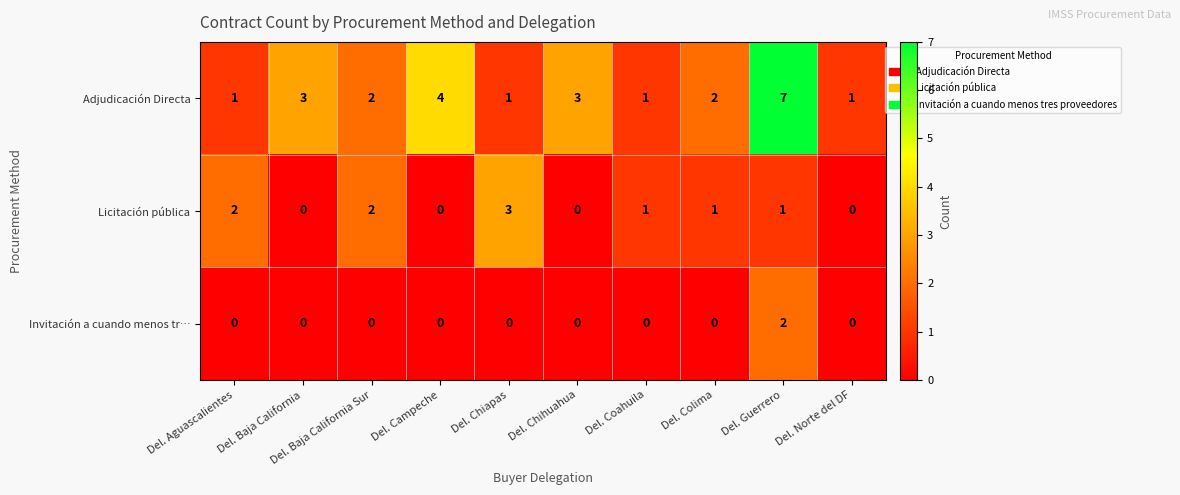

List the series in order of their peak value, highest first.

Adjudicación Directa, Licitación pública, Invitación a cuando menos tr…